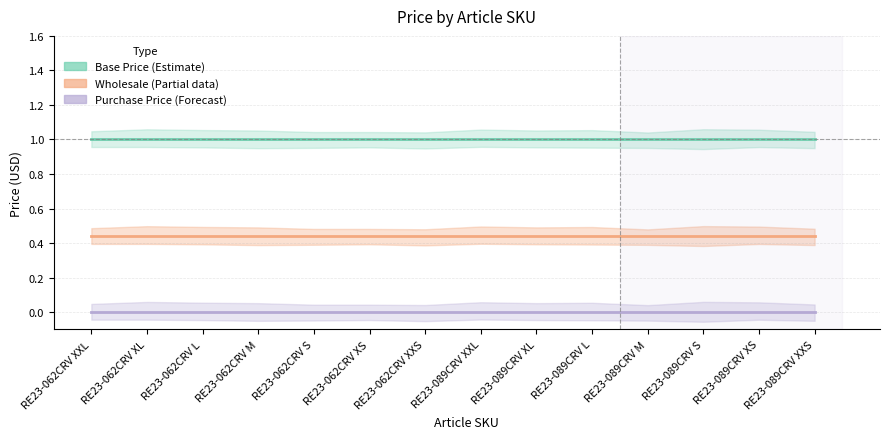

What is the label of the 9th point from the right?

RE23-062CRV XS